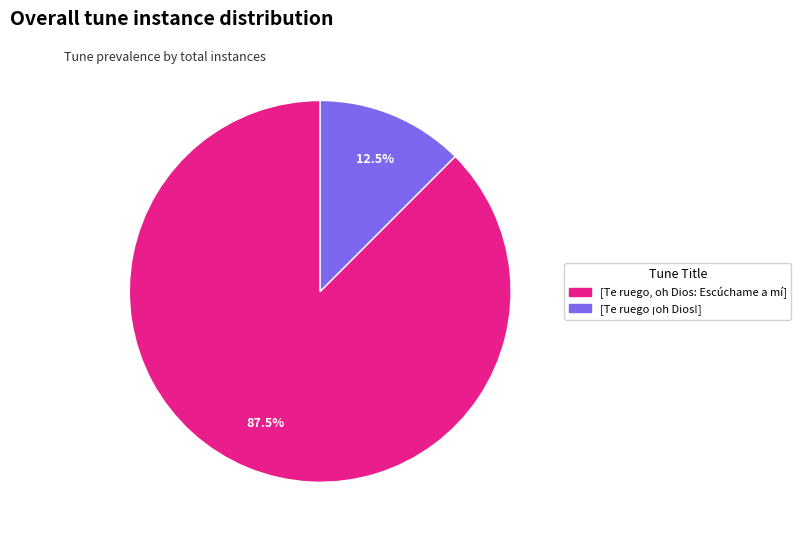

Which slice is the largest?

[Te ruego, oh Dios: Escúchame a mí]